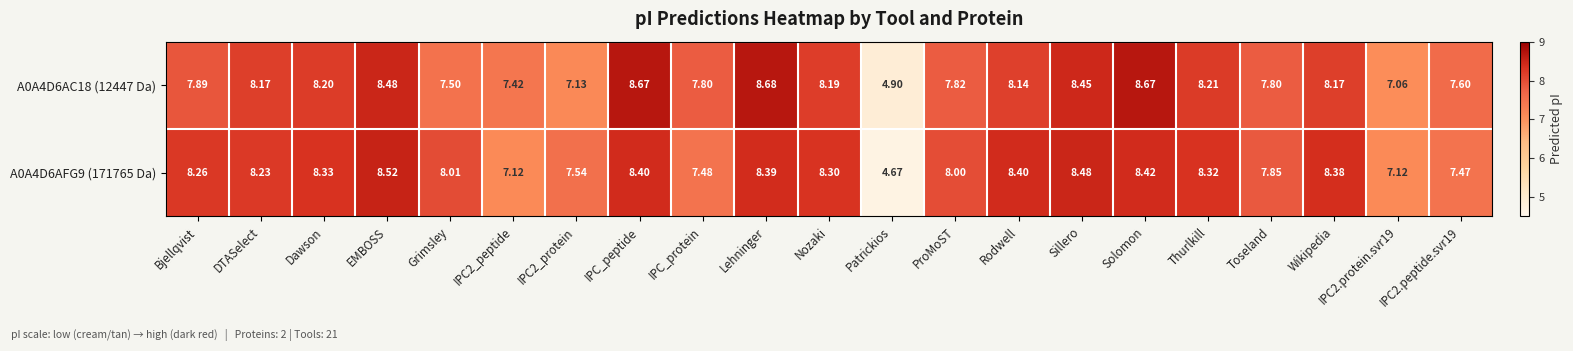

At Lehninger, list the series in order from smallest to largest.

A0A4D6AFG9 (171765 Da), A0A4D6AC18 (12447 Da)